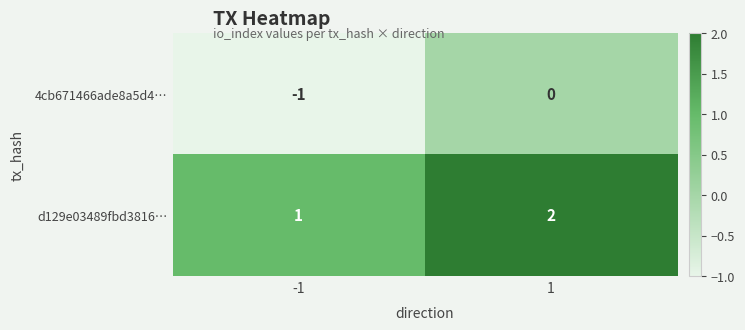

What is the greatest value displayed?

2